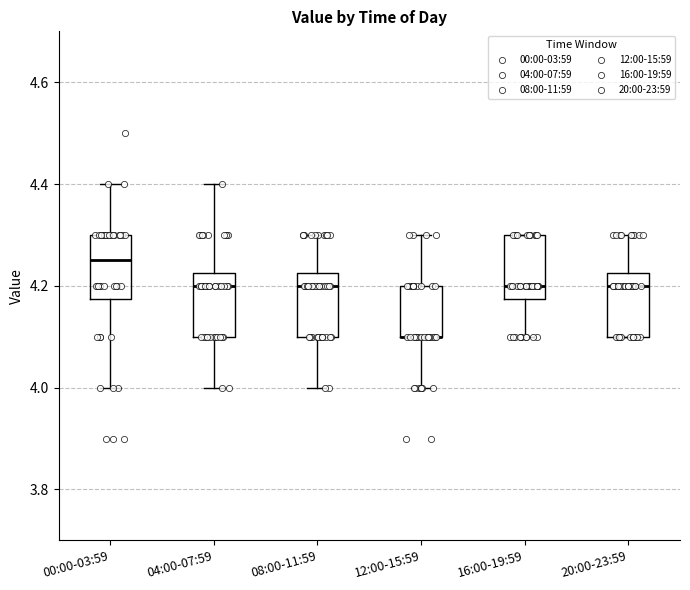

Reading left to right, read every box against the y-axis: the position of its median line, the range the box covers, and the ends of its whiskers. The values are not printed on the chart, so give them approximately, as read against the axis.

00:00-03:59: median 4.26, box 4.18 to 4.30, whiskers 4.00 to 4.40
04:00-07:59: median 4.20, box 4.10 to 4.22, whiskers 4.00 to 4.40
08:00-11:59: median 4.20, box 4.10 to 4.22, whiskers 4.00 to 4.30
12:00-15:59: median 4.10 (drawn on the box's lower edge), box 4.10 to 4.20, whiskers 4.00 to 4.30
16:00-19:59: median 4.20, box 4.18 to 4.30, whiskers 4.10 to 4.30
20:00-23:59: median 4.20, box 4.10 to 4.22, whiskers 4.10 to 4.30